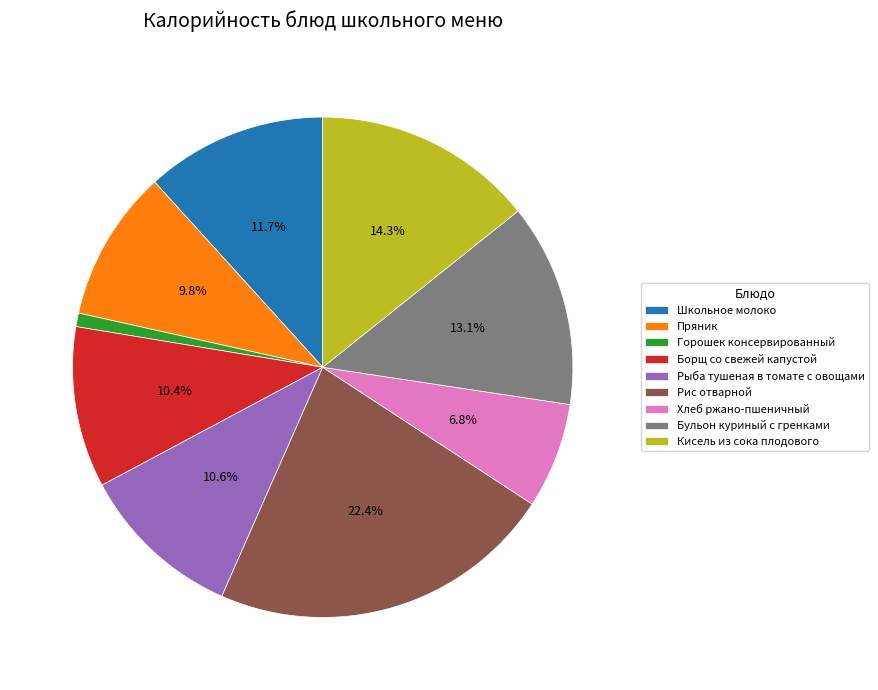

Does Борщ со свежей капустой account for over 50% of the chart?

No